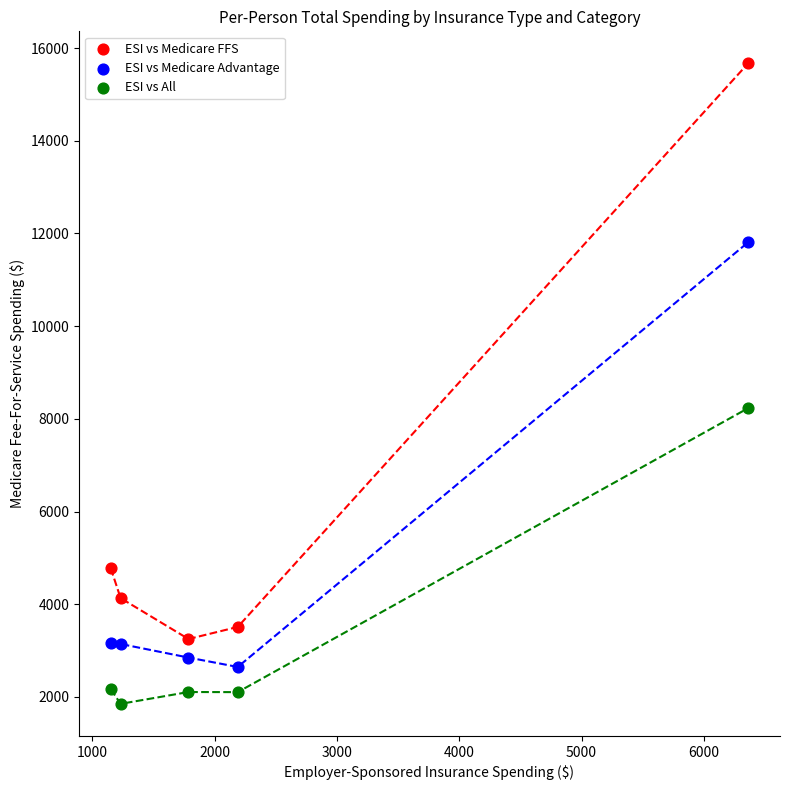

Which series contains the highest Y value?

ESI vs Medicare FFS